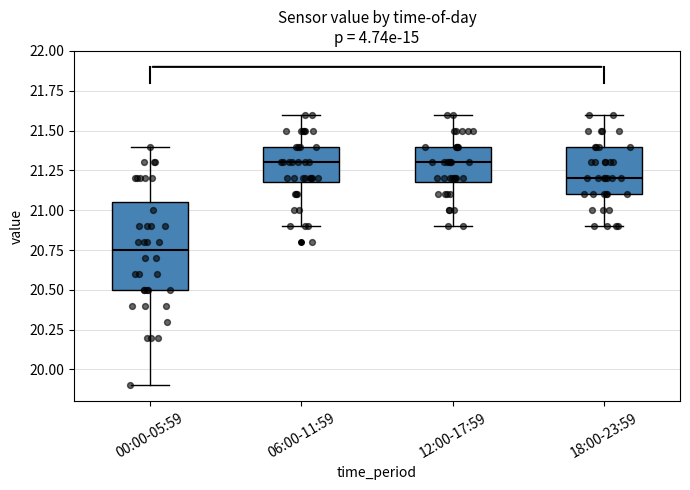

Reading left to right, transcribe this box plot: for each box, give where its median line is, the range the box spans, and where its two whiskers end, as read against the y-axis. The values are not printed on the chart, so give them approximately, as read against the axis.

00:00-05:59: median 20.75, box 20.50 to 21.05, whiskers 19.90 to 21.40
06:00-11:59: median 21.30, box 21.20 to 21.40, whiskers 20.90 to 21.60
12:00-17:59: median 21.30, box 21.20 to 21.40, whiskers 20.90 to 21.60
18:00-23:59: median 21.20, box 21.10 to 21.40, whiskers 20.90 to 21.60